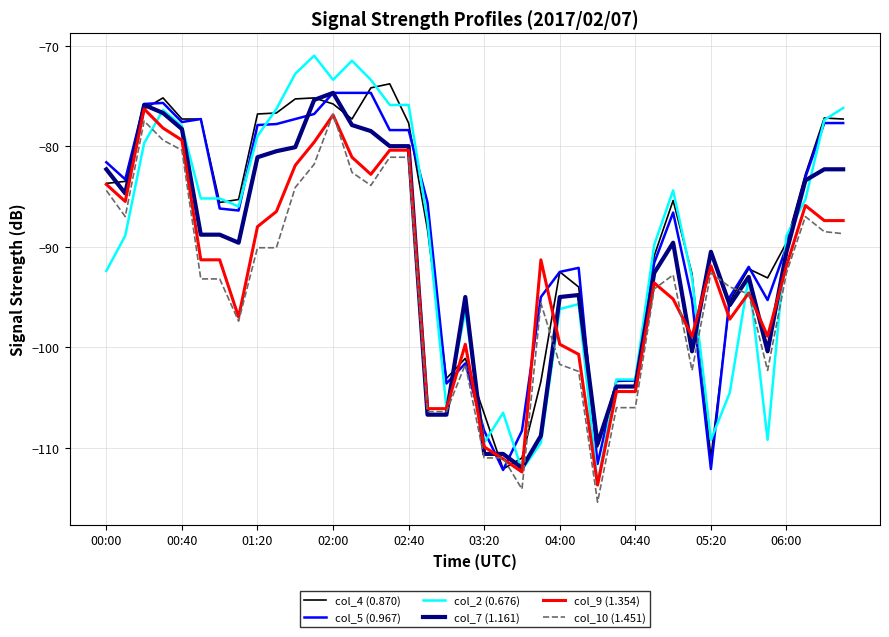

Which series ends up on top after the final intersection of col_9 (1.354) and col_2 (0.676)?

col_2 (0.676)